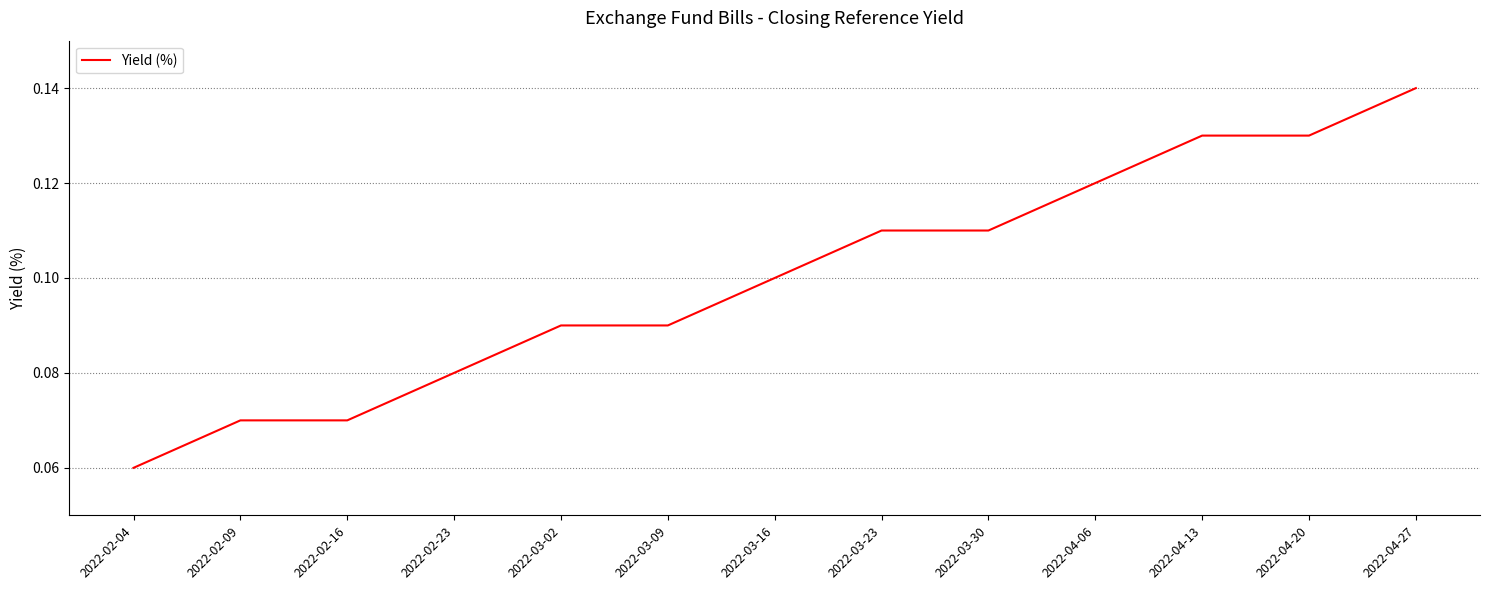

Where is the data nearest to the value 0?

2022-02-04